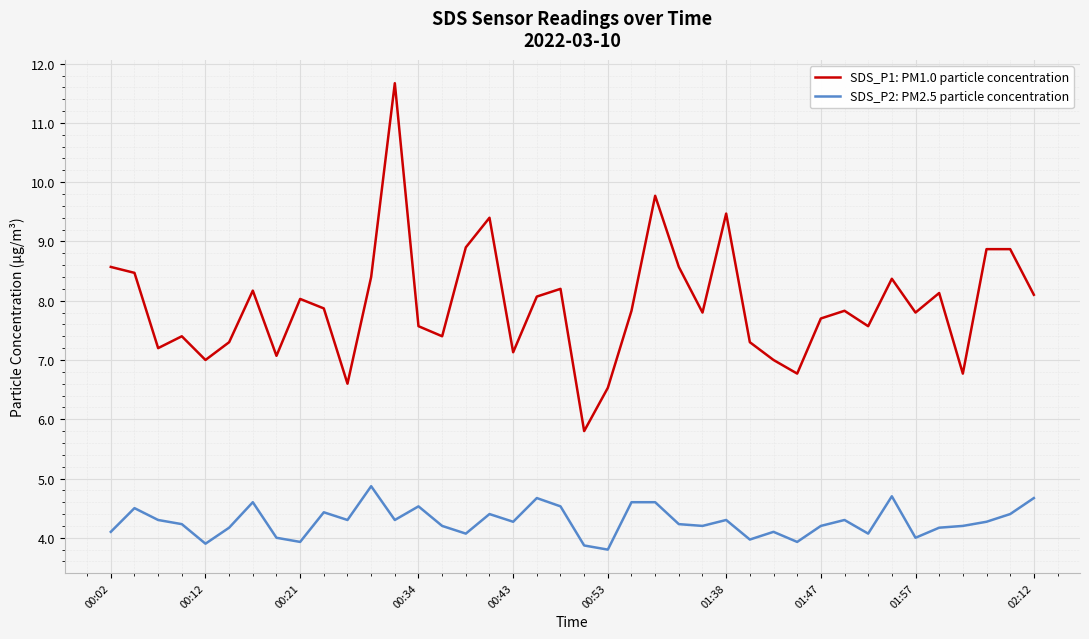

List the series in order of their peak value, highest first.

SDS_P1: PM1.0 particle concentration, SDS_P2: PM2.5 particle concentration